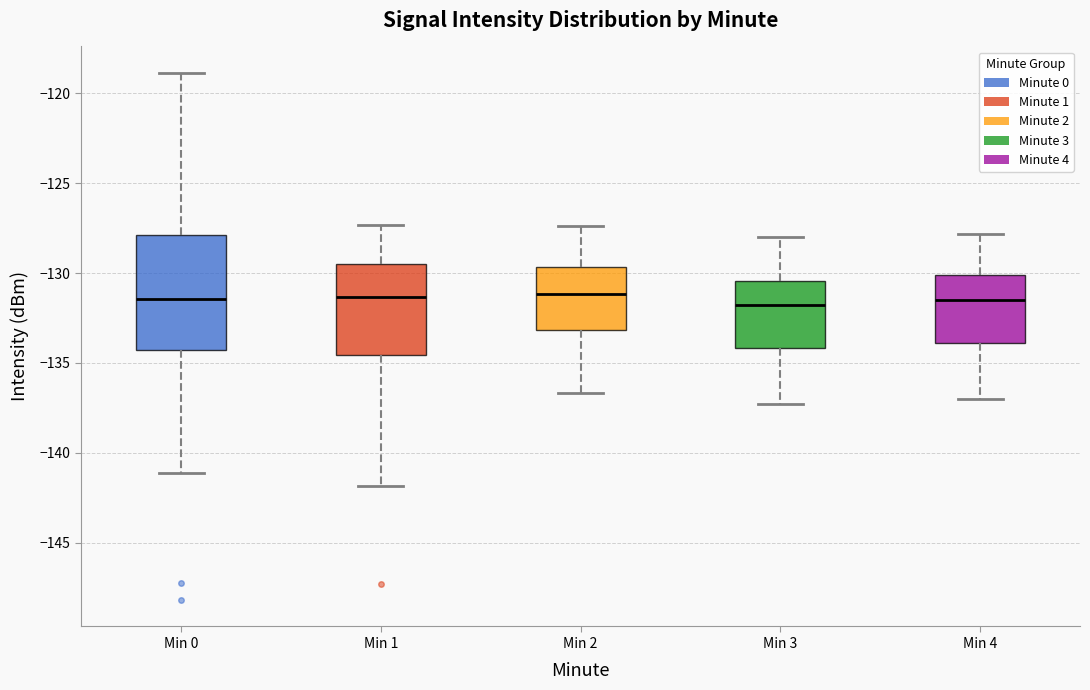

Reading left to right, transcribe this box plot: for each box, give where its median line is, the range the box spans, and where its two whiskers end, as read against the y-axis. The values are not printed on the chart, so give them approximately, as read against the axis.

Min 0: median -131.5, box -134.5 to -128.0, whiskers -141.0 to -119.0
Min 1: median -131.5, box -134.5 to -129.5, whiskers -142.0 to -127.5
Min 2: median -131.0, box -133.0 to -129.5, whiskers -136.5 to -127.5
Min 3: median -132.0, box -134.0 to -130.5, whiskers -137.5 to -128.0
Min 4: median -131.5, box -134.0 to -130.0, whiskers -137.0 to -128.0